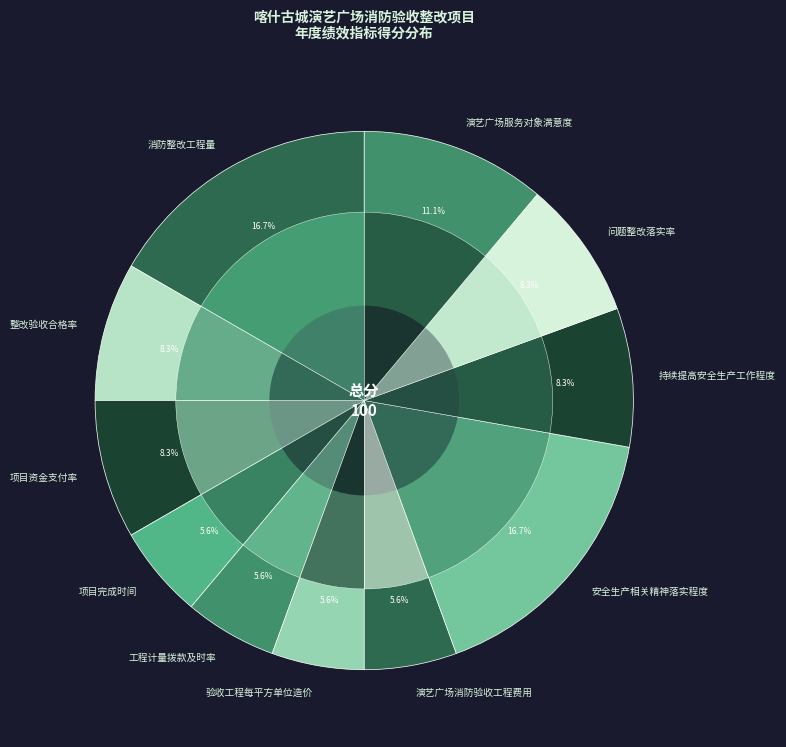

True or false: 消防整改工程量 accounts for 10% of the total.

False